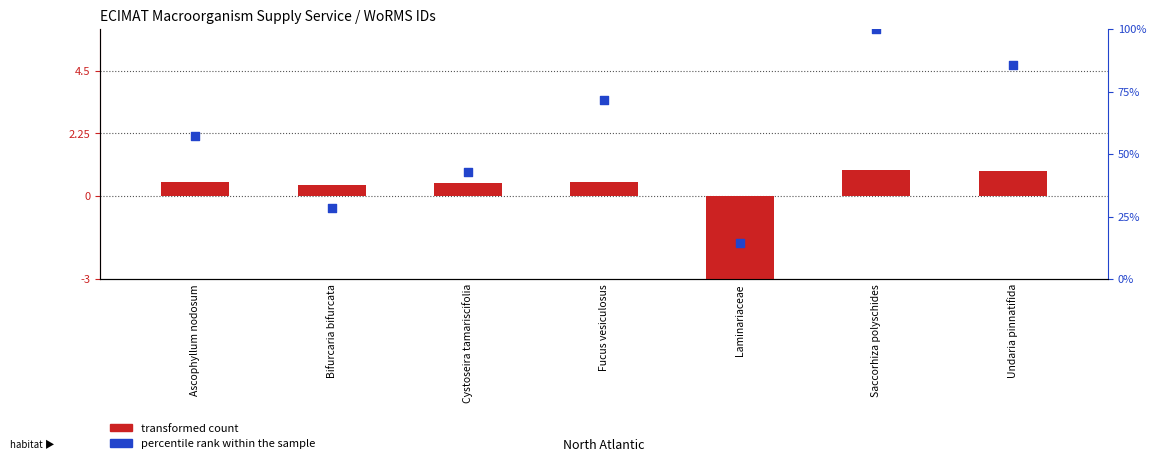

At which category is the sum across all series the highest?

Saccorhiza polyschides